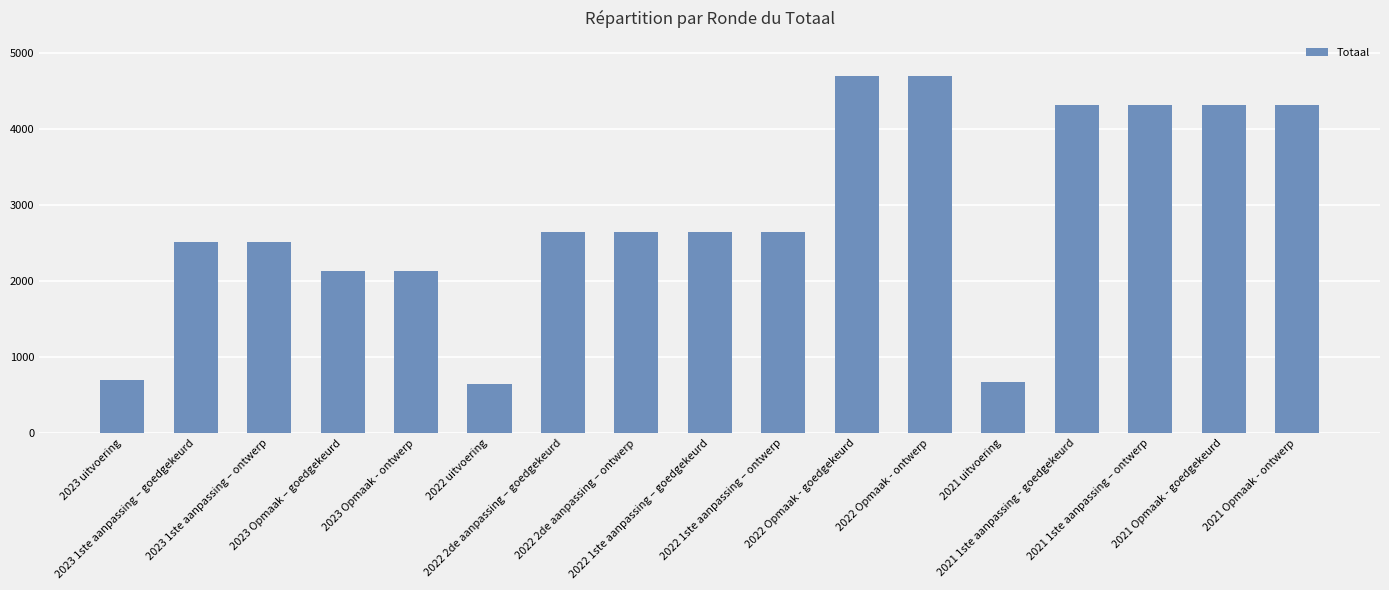

What position from the left is 2022 Opmaak - ontwerp?

12